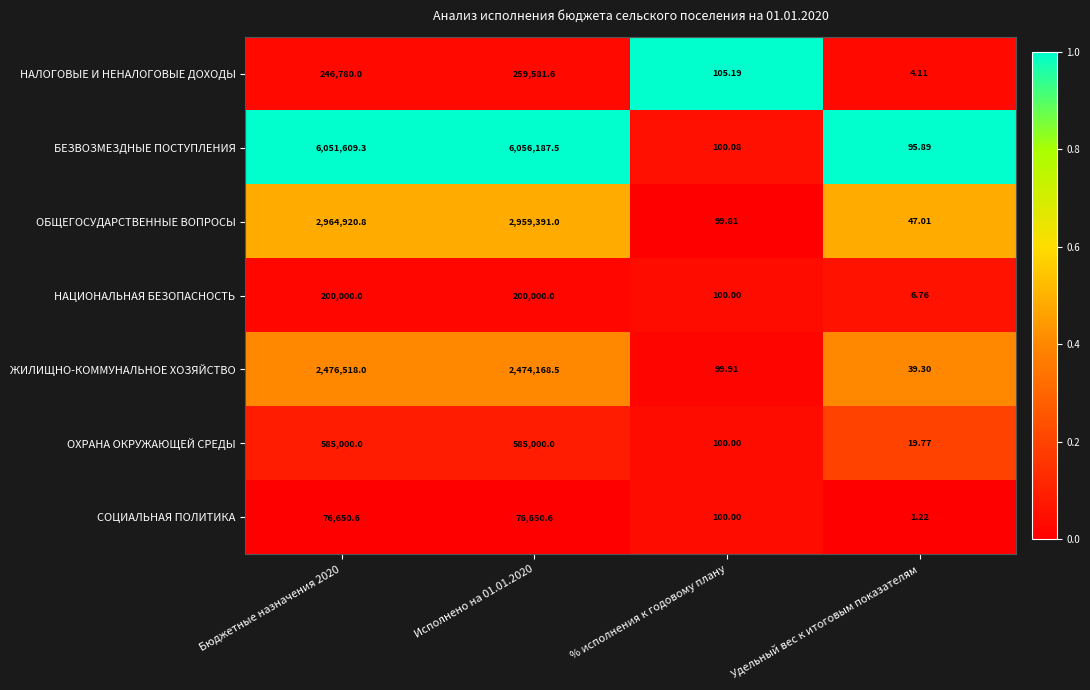

Rank the series at Удельный вес к итоговым показателям from lowest to highest value.

СОЦИАЛЬНАЯ ПОЛИТИКА, НАЛОГОВЫЕ И НЕНАЛОГОВЫЕ ДОХОДЫ, НАЦИОНАЛЬНАЯ БЕЗОПАСНОСТЬ, ОХРАНА ОКРУЖАЮЩЕЙ СРЕДЫ, ЖИЛИЩНО-КОММУНАЛЬНОЕ ХОЗЯЙСТВО, ОБЩЕГОСУДАРСТВЕННЫЕ ВОПРОСЫ, БЕЗВОЗМЕЗДНЫЕ ПОСТУПЛЕНИЯ